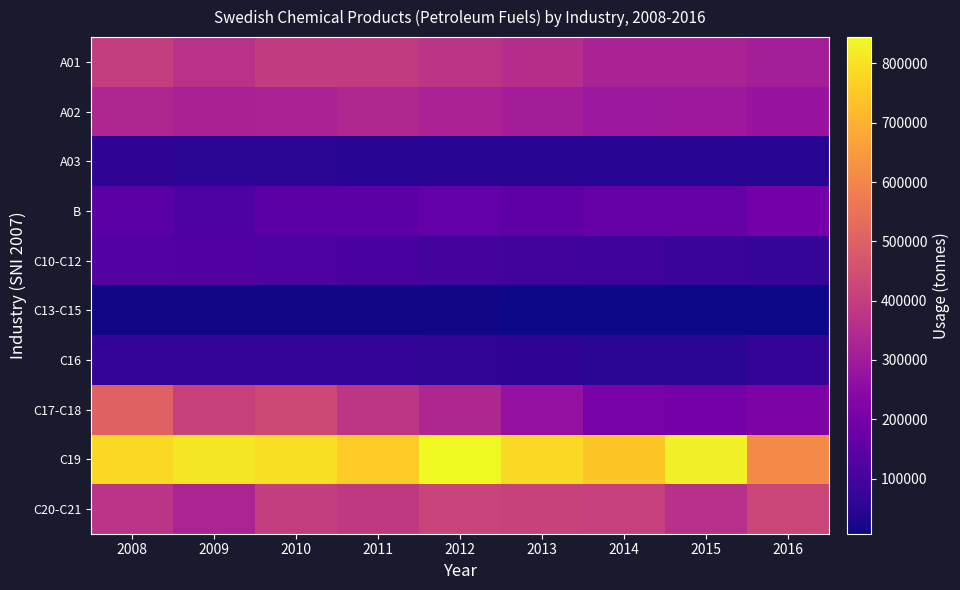

Which category has the highest value across all series?

2012